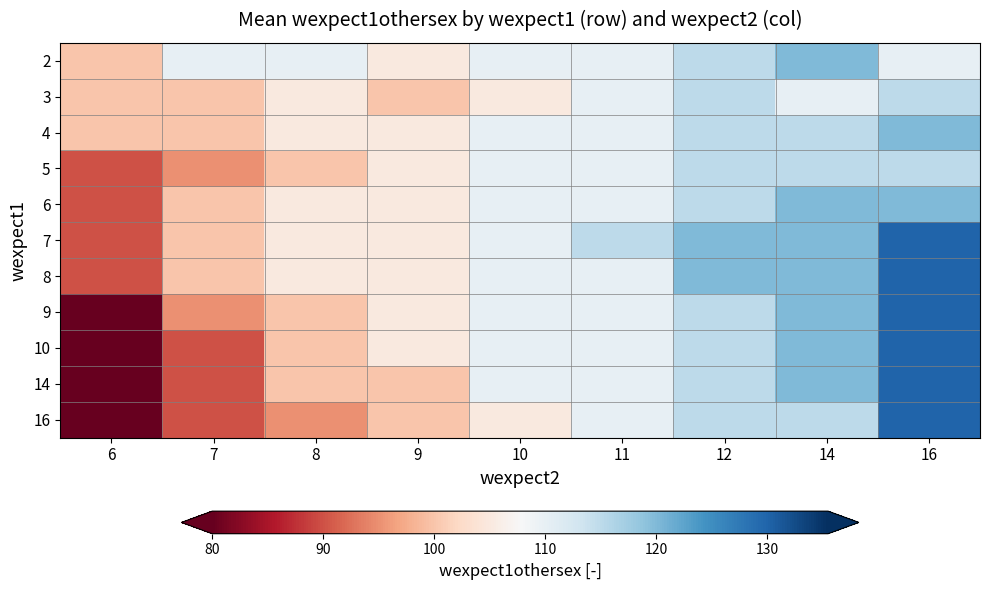

Rank the series by their maximum value, from highest to lowest.

7, 8, 9, 10, 14, 16, 2, 4, 6, 3, 5